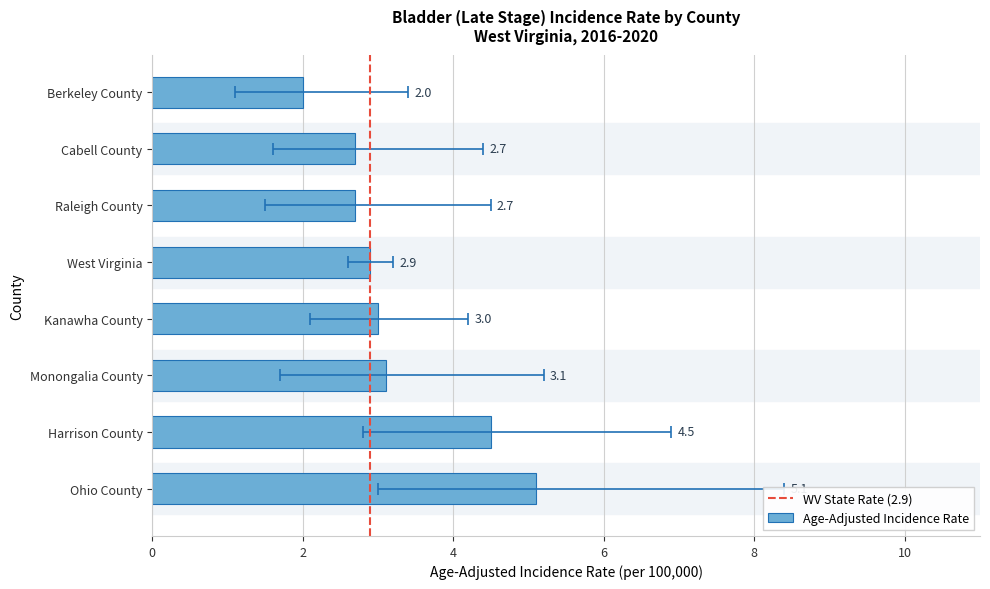

Does the chart contain stacked bars?

No